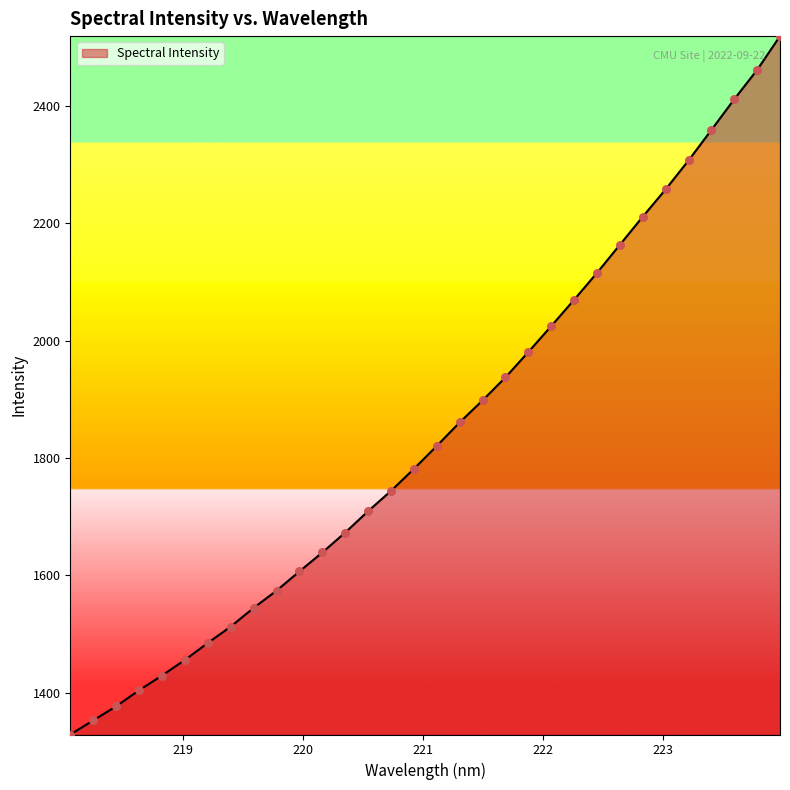

What is the minimum value shown in the chart?

1329.2